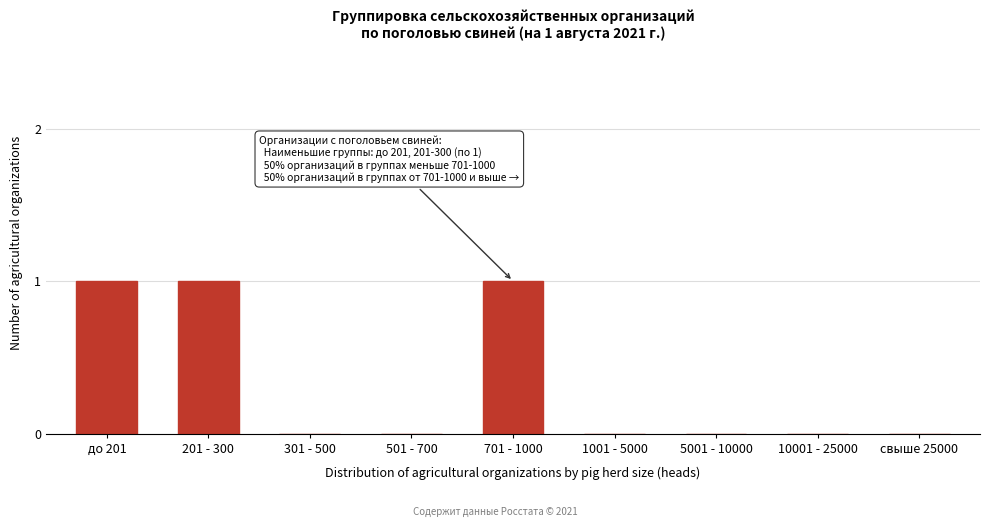

Reading right to left, extract all data points from this chart.

свыше 25000=0	10001 - 25000=0	5001 - 10000=0	1001 - 5000=0	701 - 1000=1	501 - 700=0	301 - 500=0	201 - 300=1	до 201=1